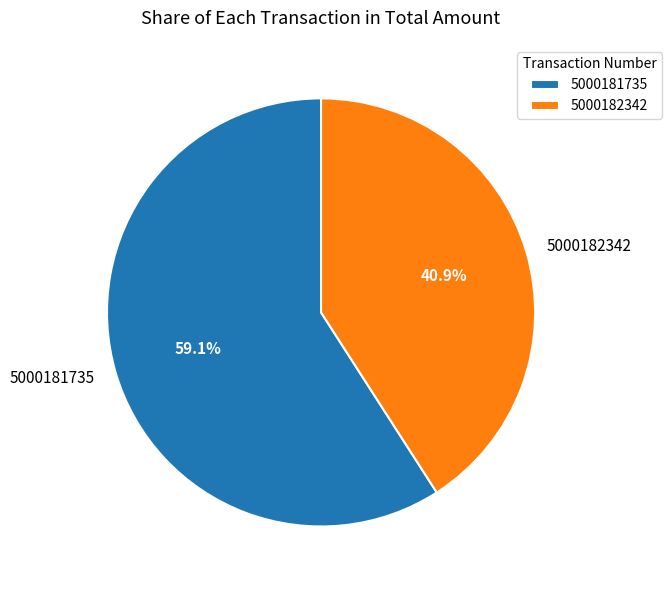

Is it true that 5000181735 is 66% of the pie?

False